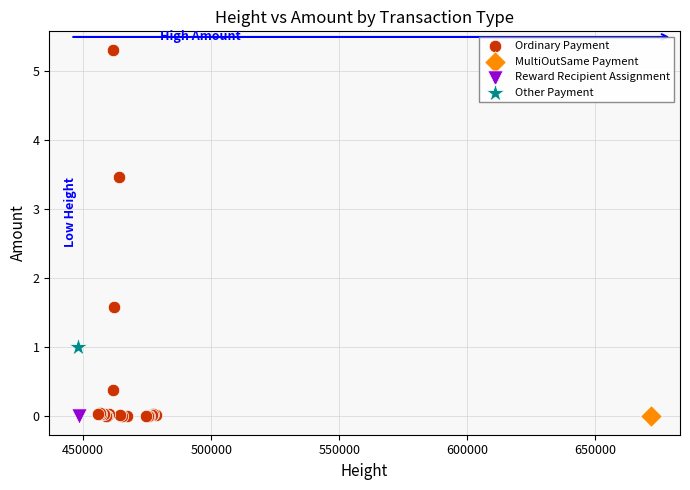

What are all the series names shown in the legend?

Ordinary Payment, MultiOutSame Payment, Reward Recipient Assignment, Other Payment